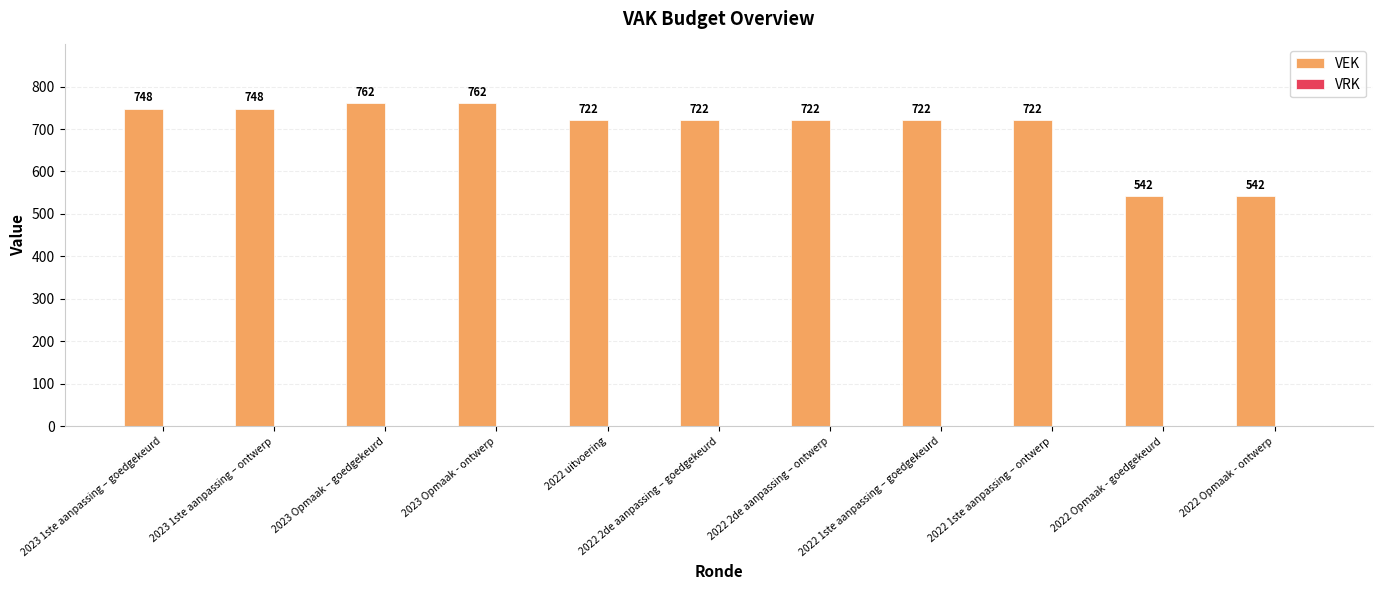

What position from the left is 2023 1ste aanpassing – ontwerp?

2